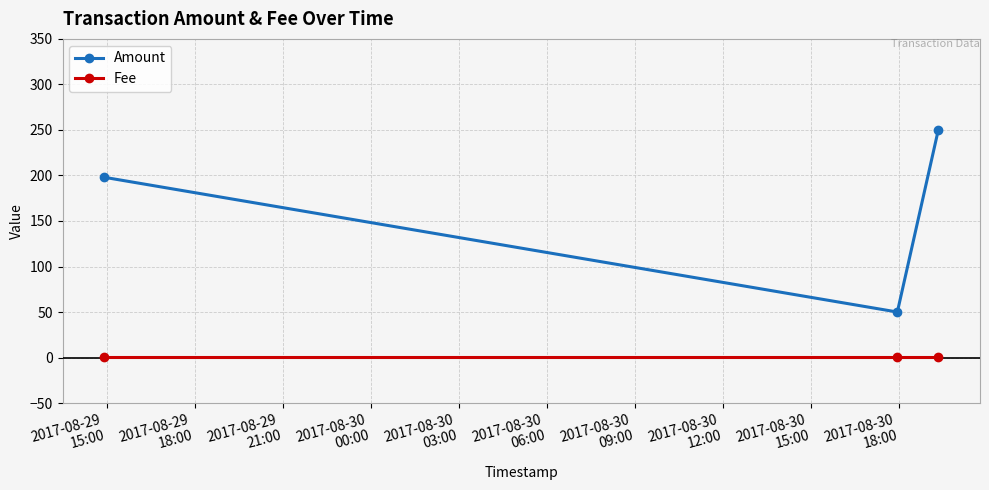

Which series has the largest range (max minus min)?

Amount